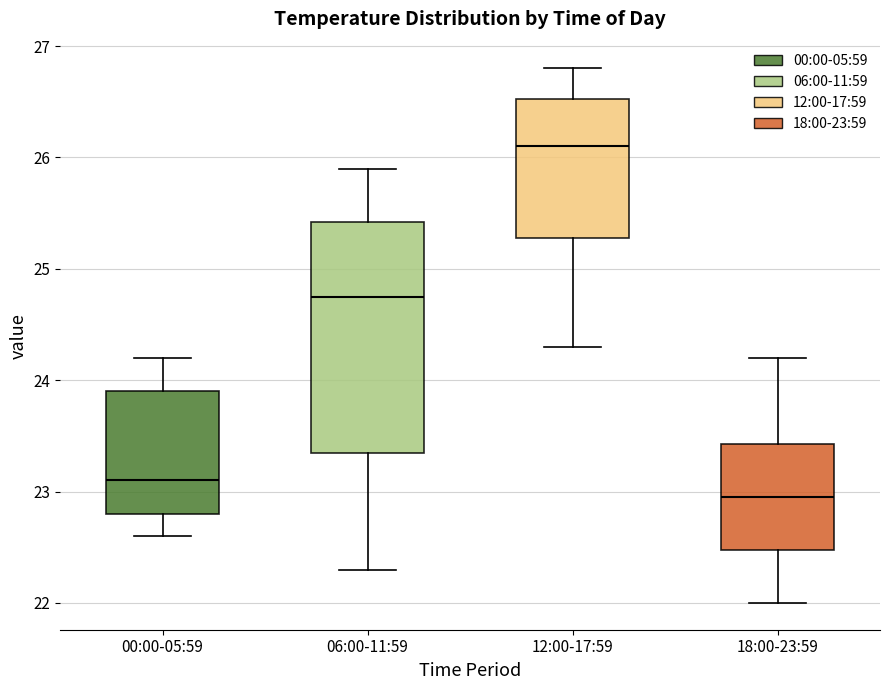

Which box has the highest median line?

12:00-17:59